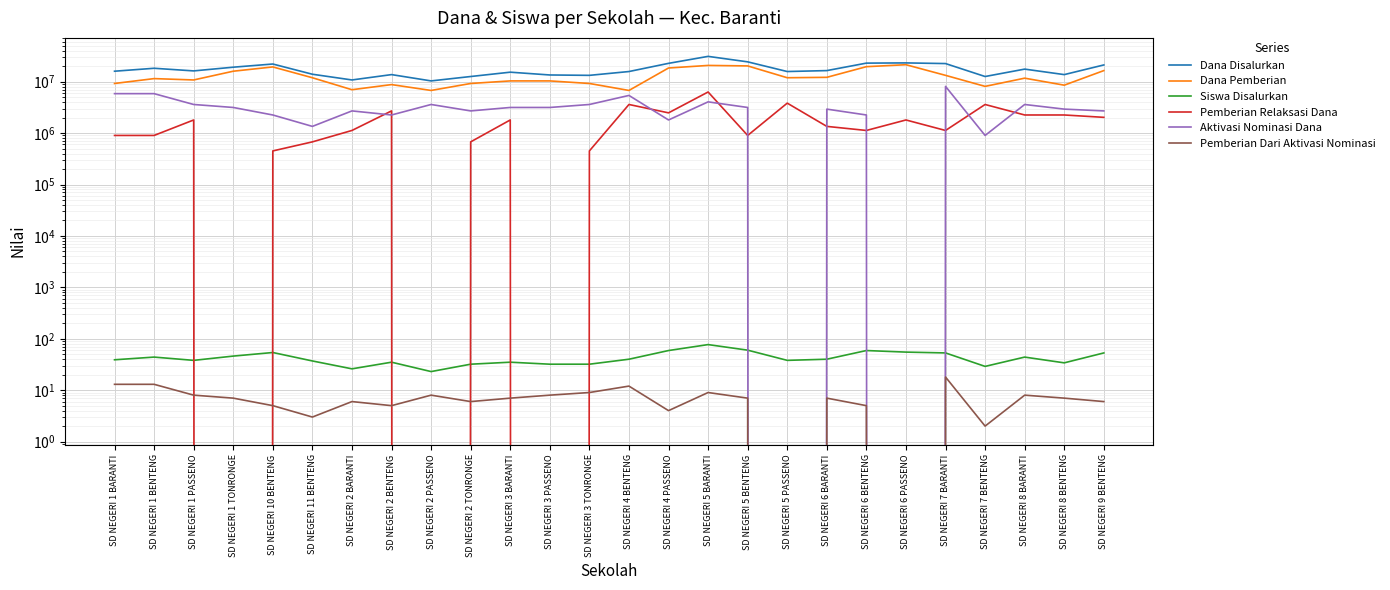

How many lines are shown in the chart?

6